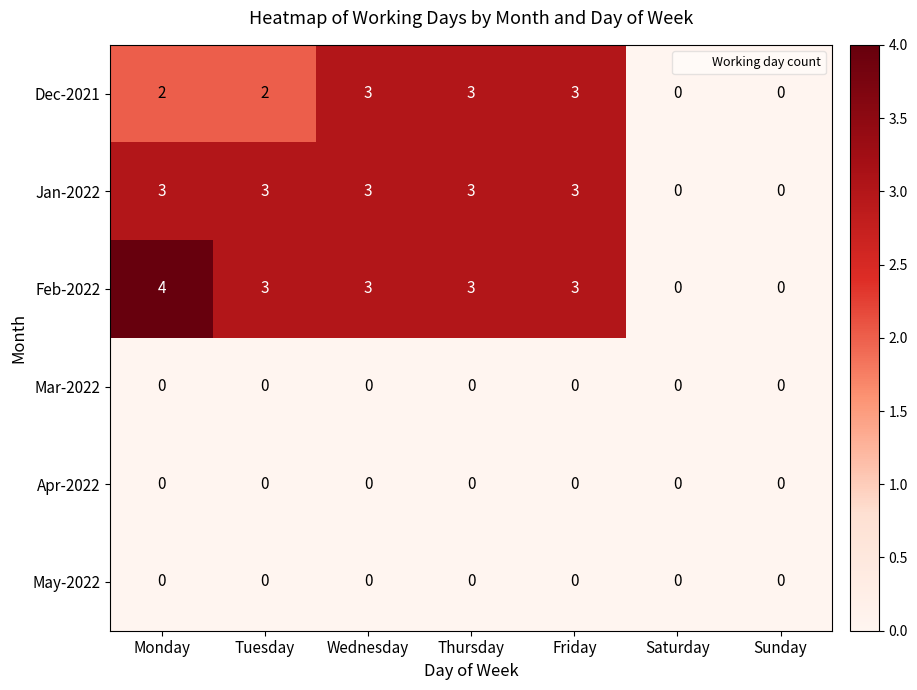

How many categories are shown in the chart?

7